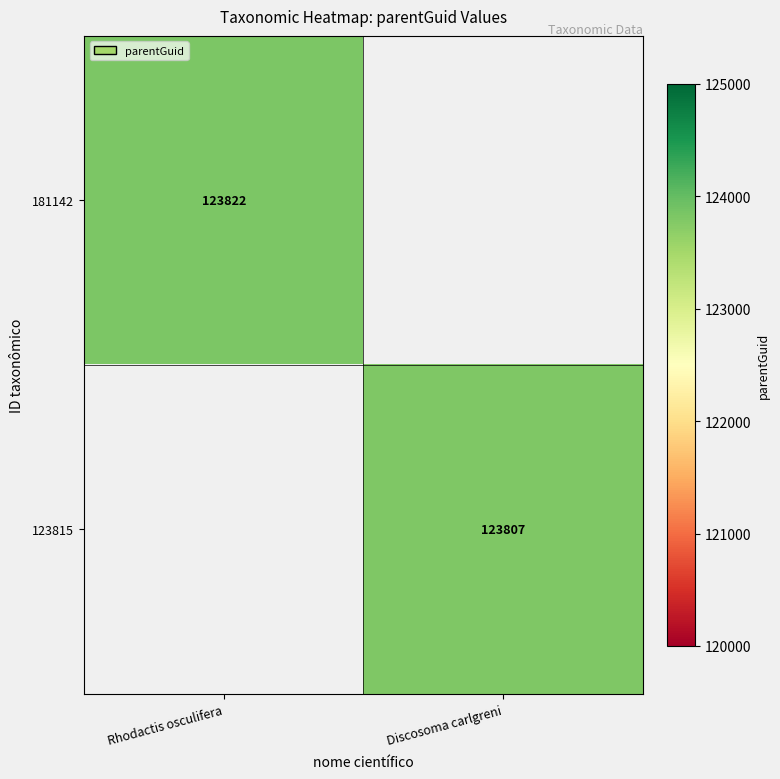

The value of 123815 at Discosoma carlgreni is 123807. True or false?

True